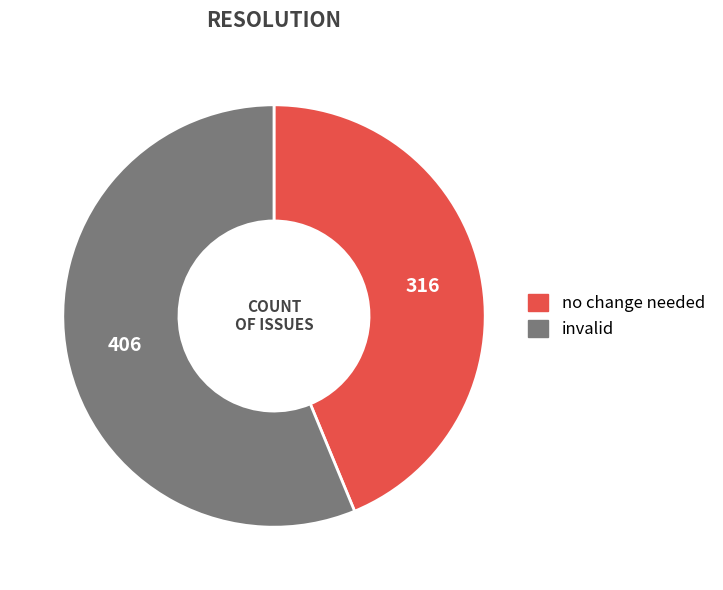

Does any single category account for the majority?

Yes